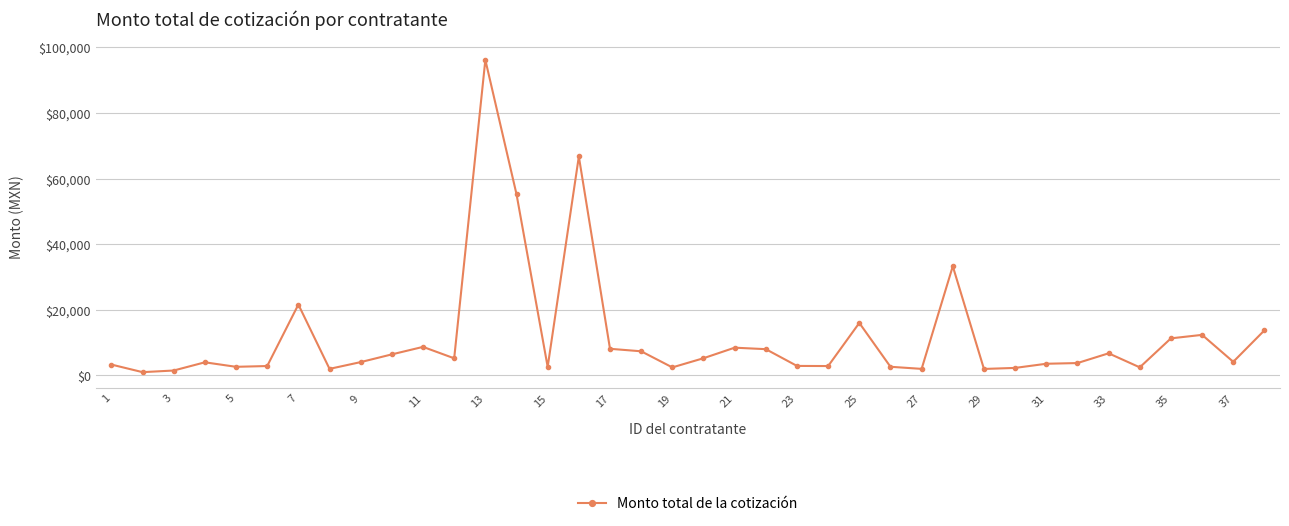

What is the difference between the maximum and minimum values?

95135.0